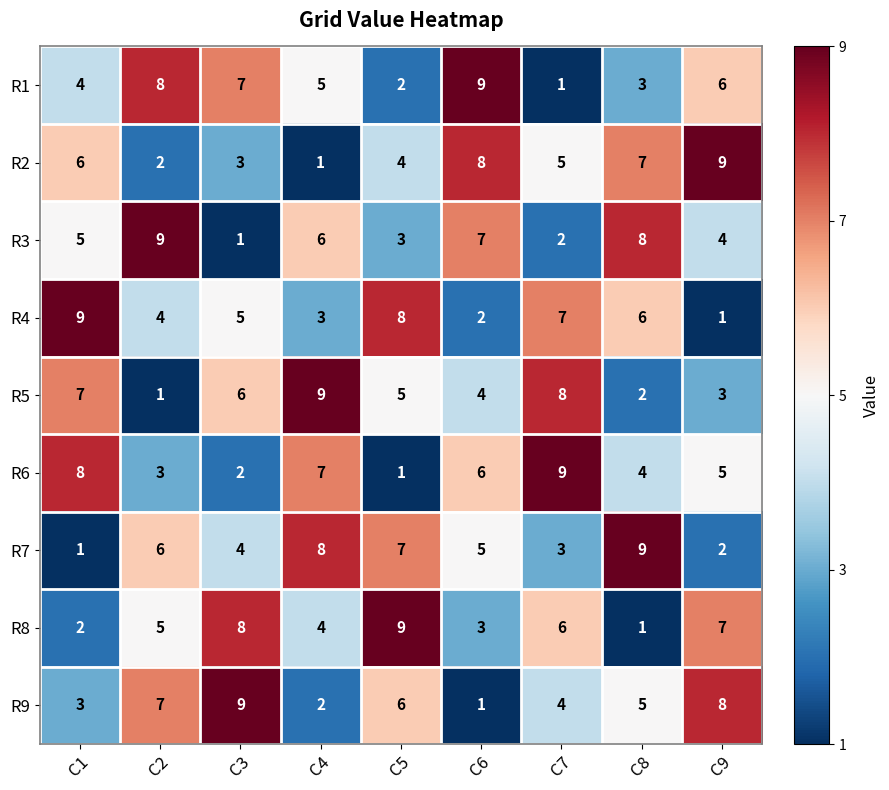

The value of R2 at C6 is 14. True or false?

False